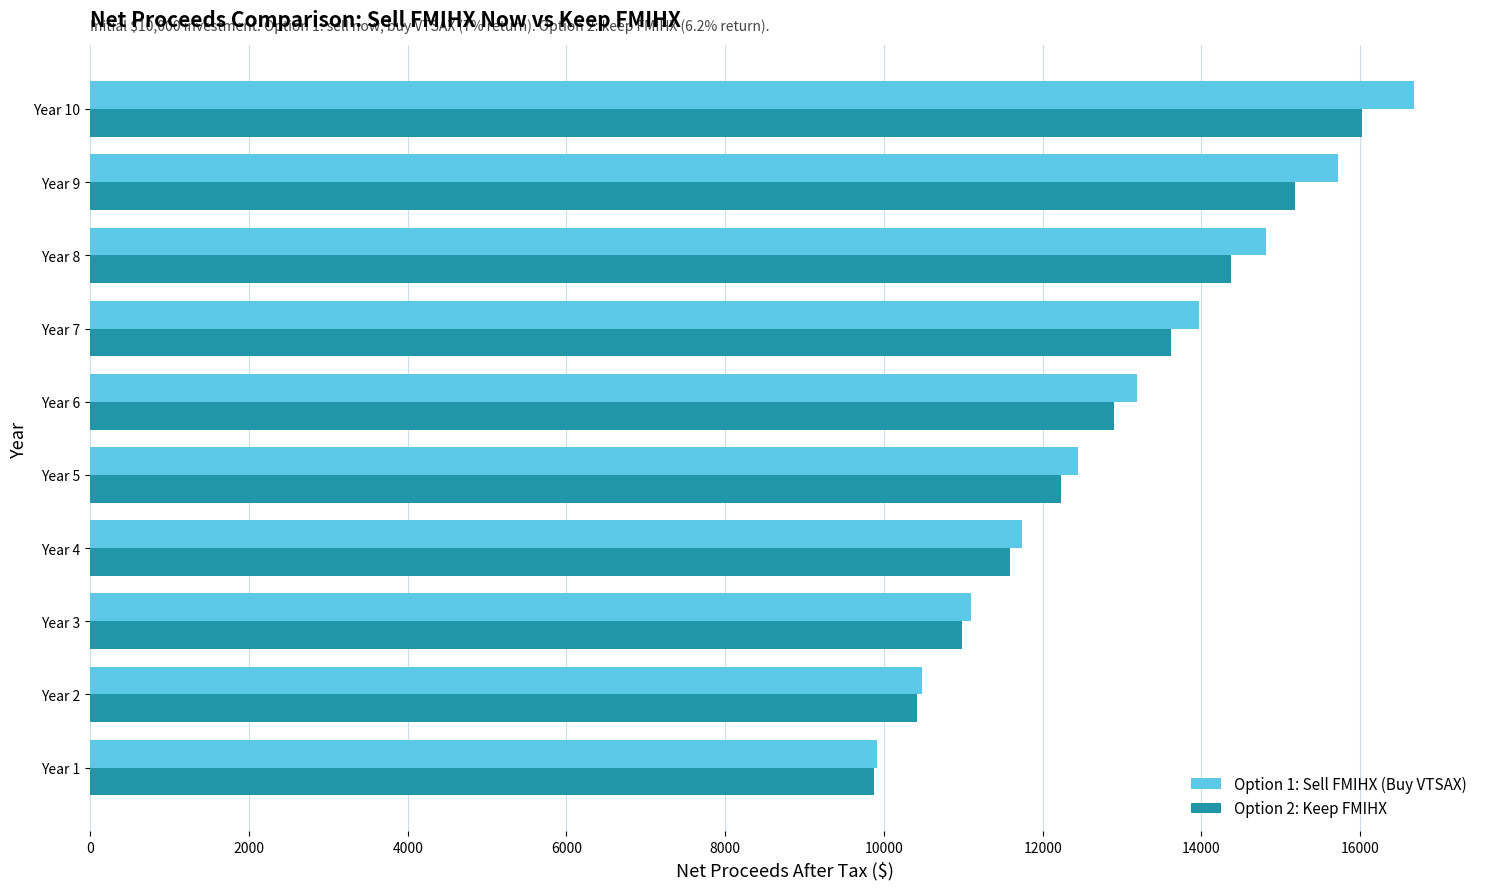

What are all the series names shown in the legend?

Option 1: Sell FMIHX (Buy VTSAX), Option 2: Keep FMIHX